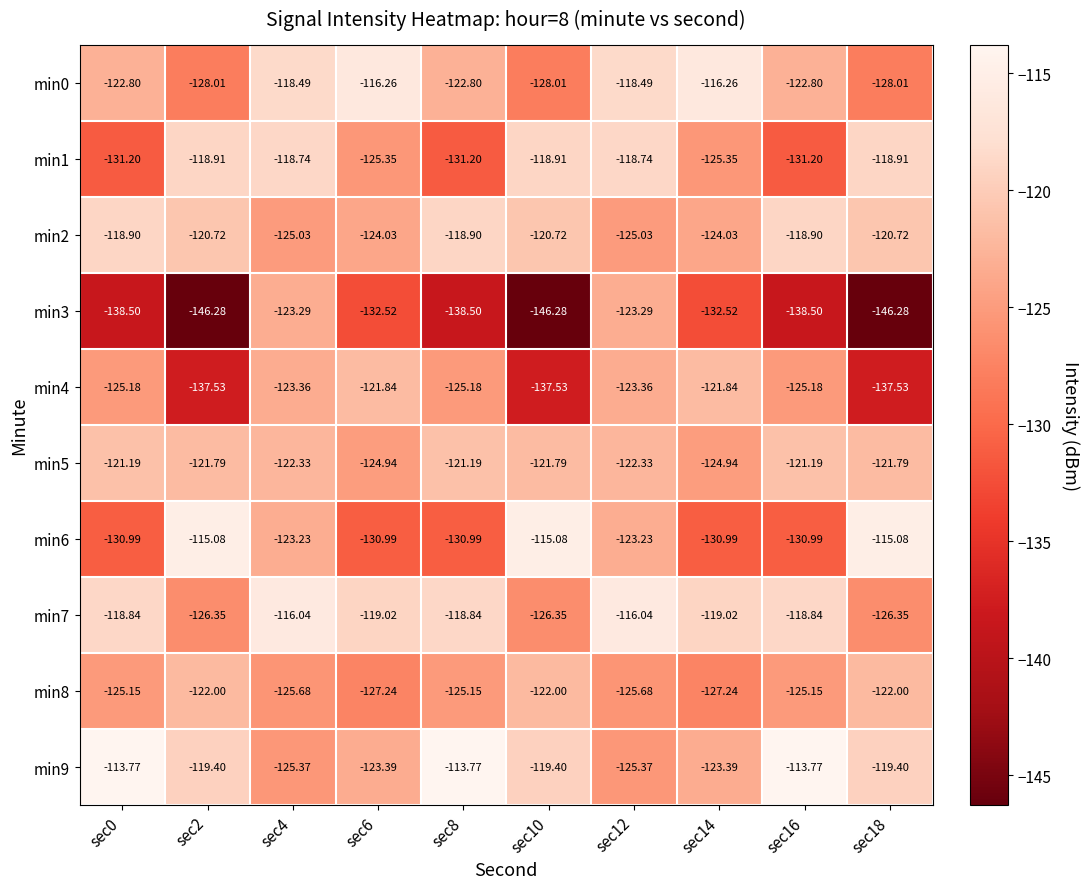

Is the value of min9 at sec18 greater than the value of min0 at sec10?

Yes